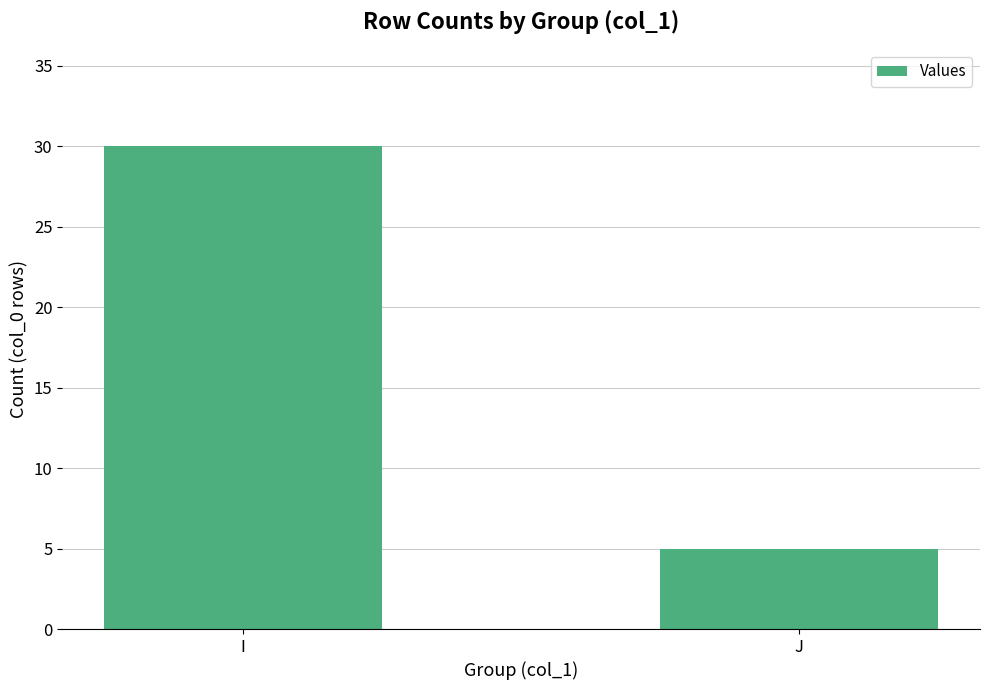

Which label corresponds to the largest value in the chart?

I